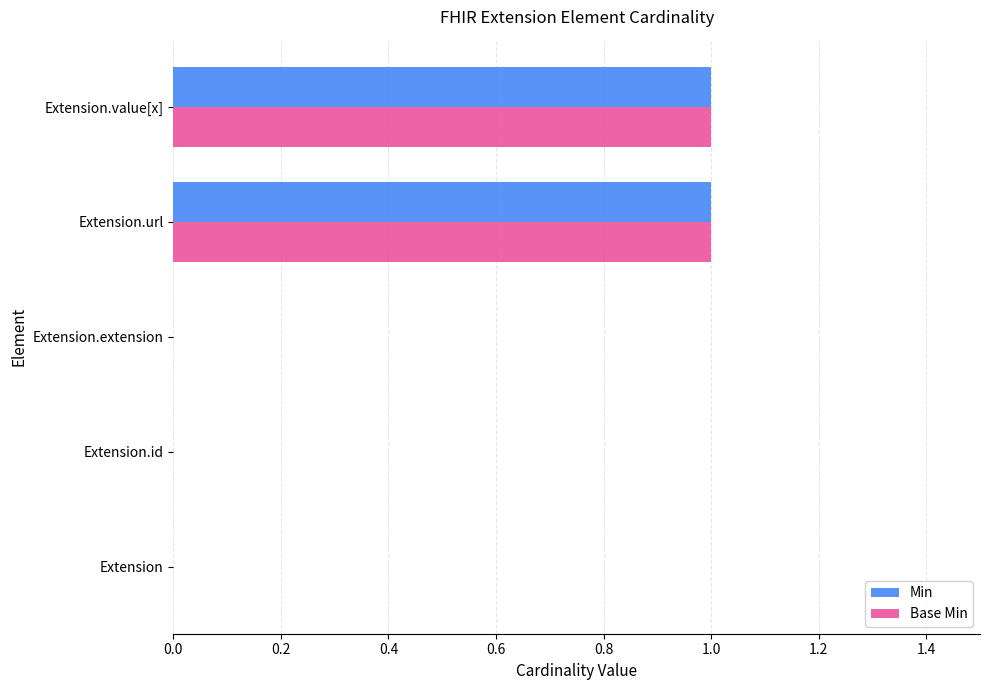

The Min series shows 2 at Extension.url. True or false?

False